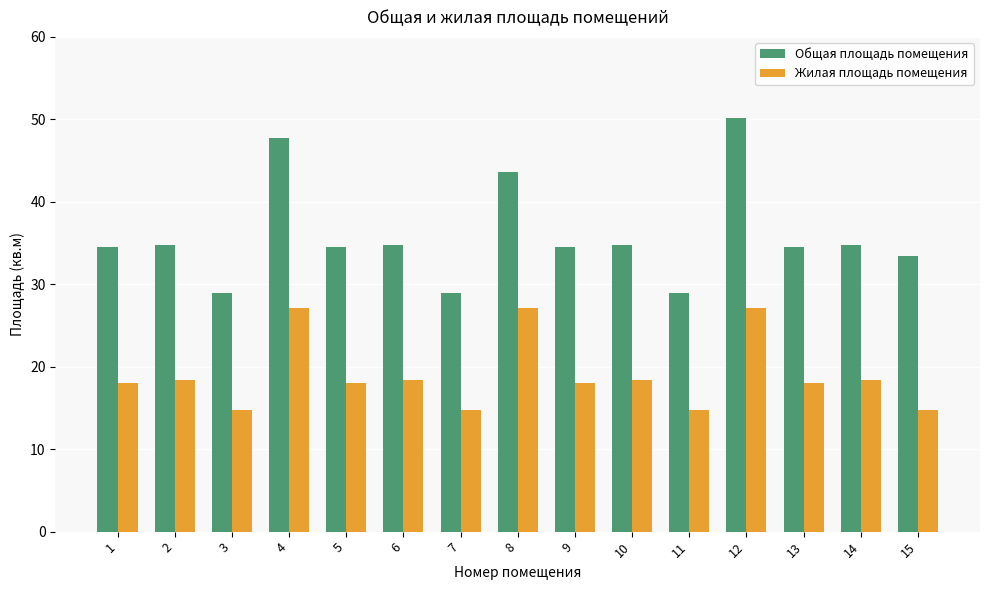

Reading right to left, list all the values displayed in this chart.

Общая площадь помещения: 33.4	34.8	34.5	50.2	28.9	34.8	34.5	43.7	28.9	34.8	34.5	47.7	28.9	34.8	34.5
Жилая площадь помещения: 14.8	18.4	18.0	27.1	14.8	18.4	18.0	27.1	14.8	18.4	18.0	27.1	14.8	18.4	18.0